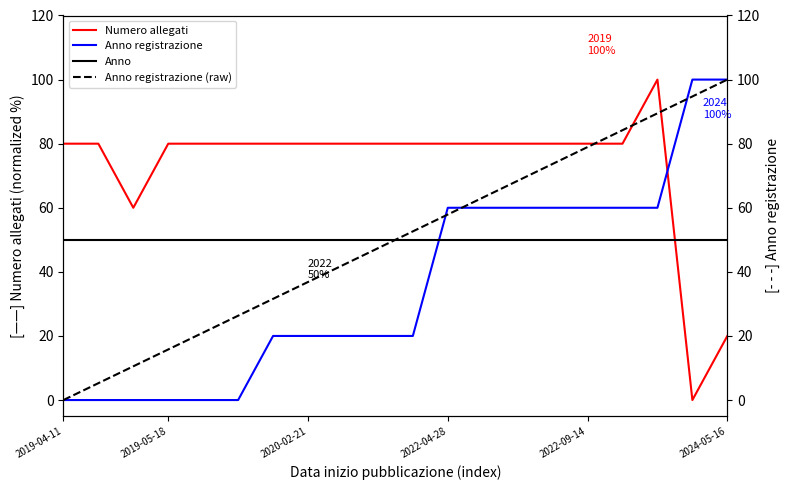

True or false: Anno has more than 0 points higher than both neighbors.

False